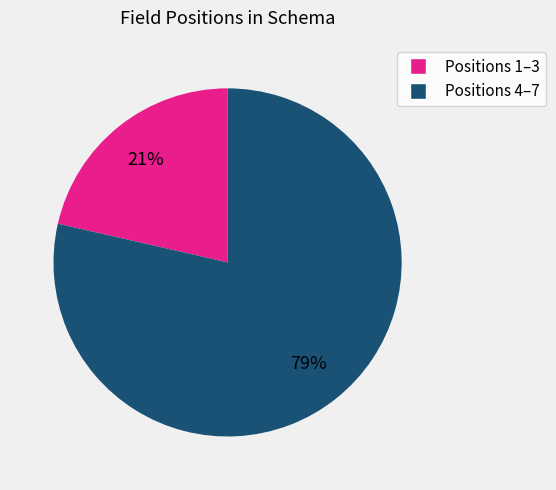

Is there any slice that represents more than half of the pie?

Yes